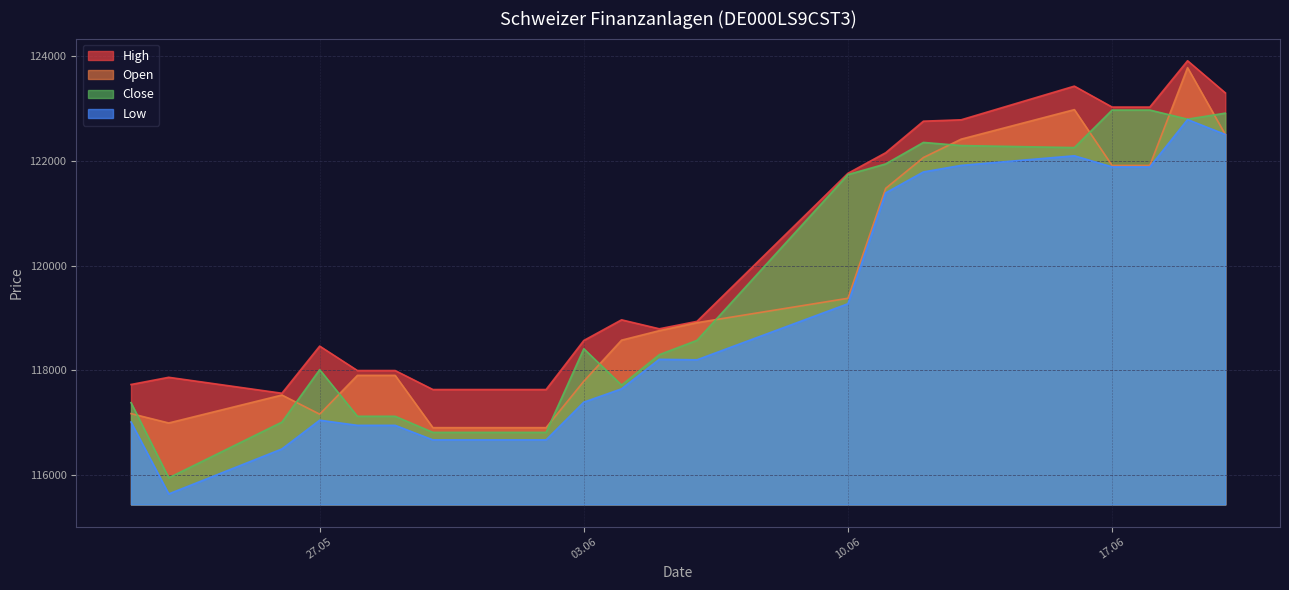

What position from the left is 06.06.2025?

12